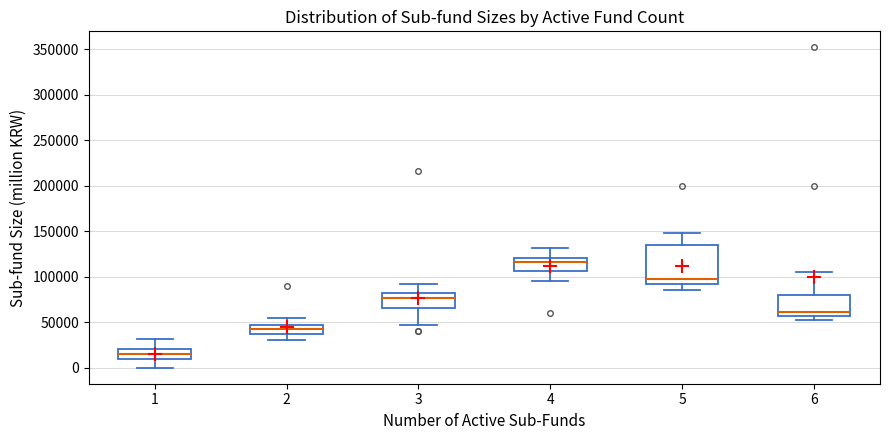

Which box's median line is the lowest?

1